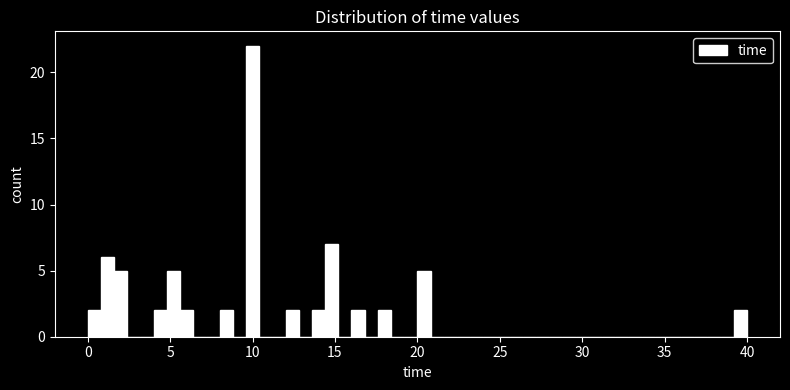

Around what value on the x-axis is the tallest bar? Give the approximate position of its centre, as read against the axis.

10.0